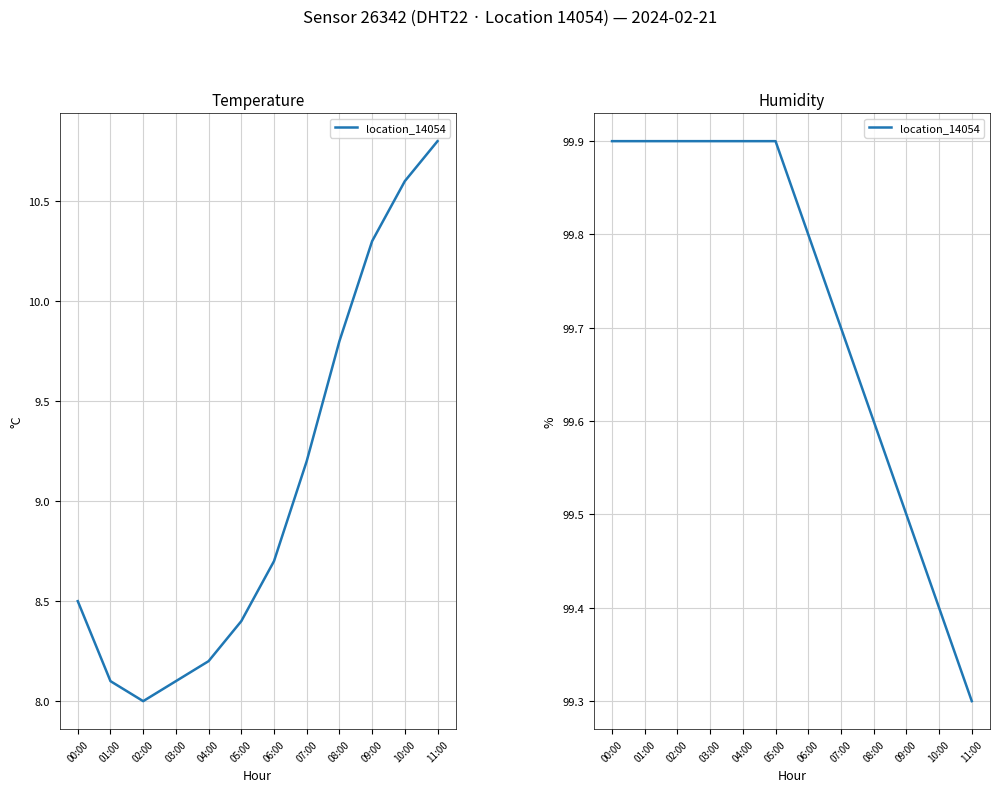

What is the value of the 4th point from the left?

99.9